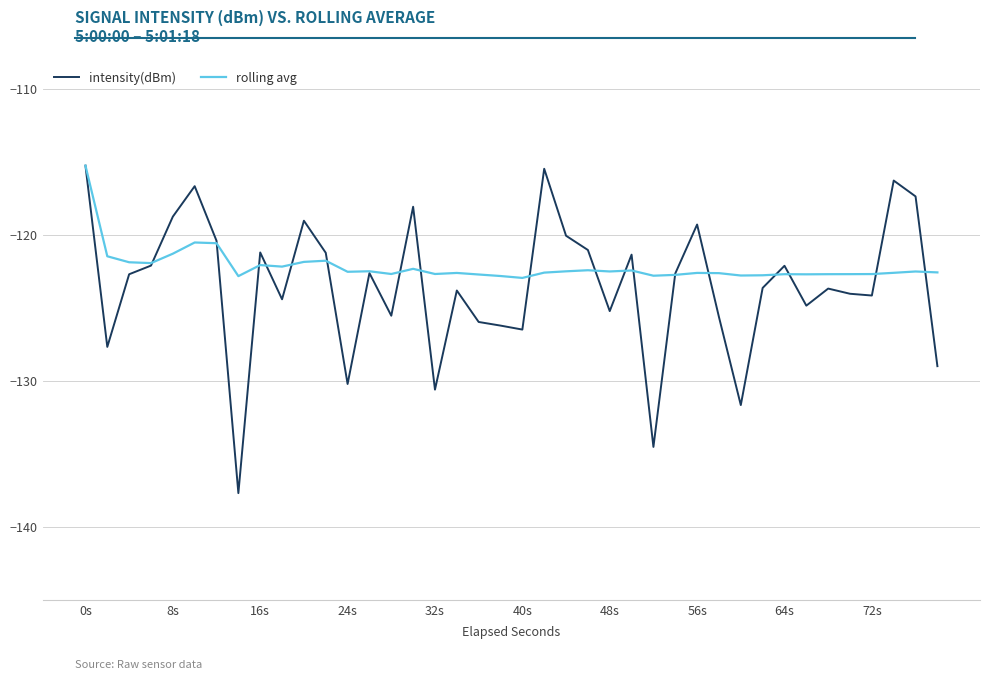

Which series has the largest range (max minus min)?

intensity(dBm)